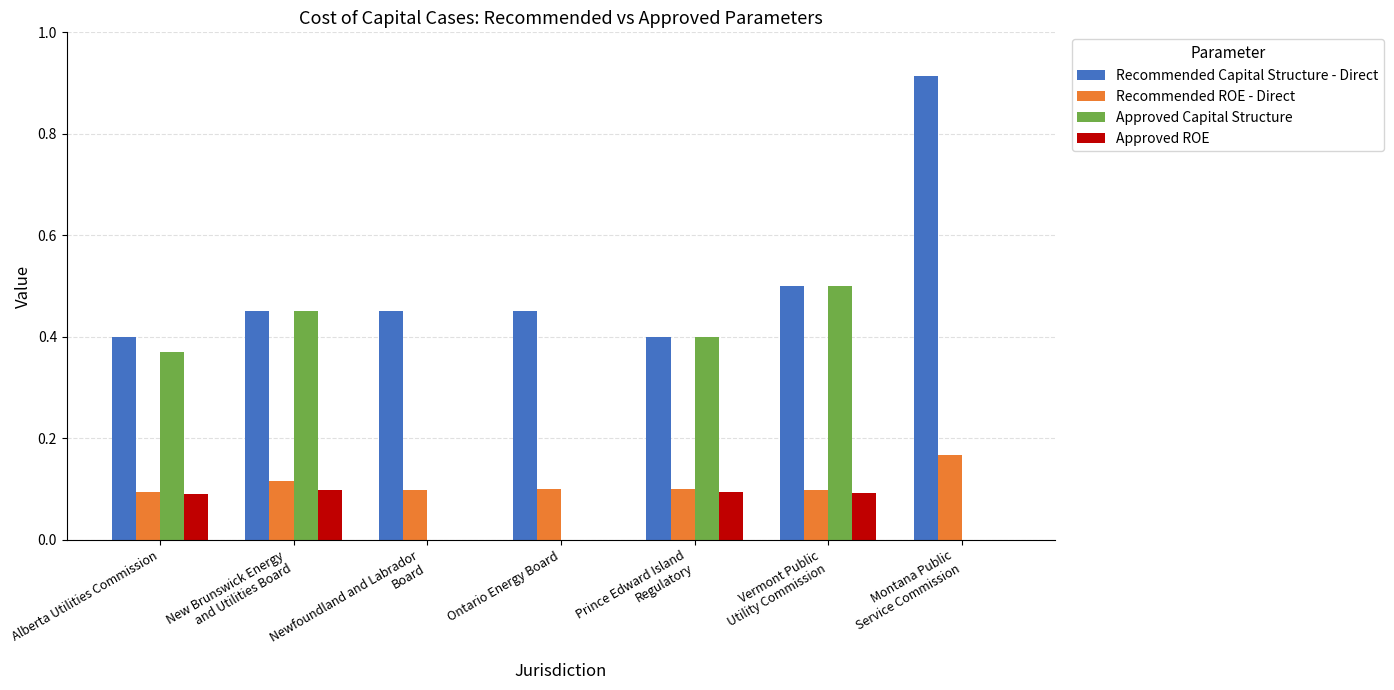

Which series has the largest total across all categories?

Recommended Capital Structure - Direct